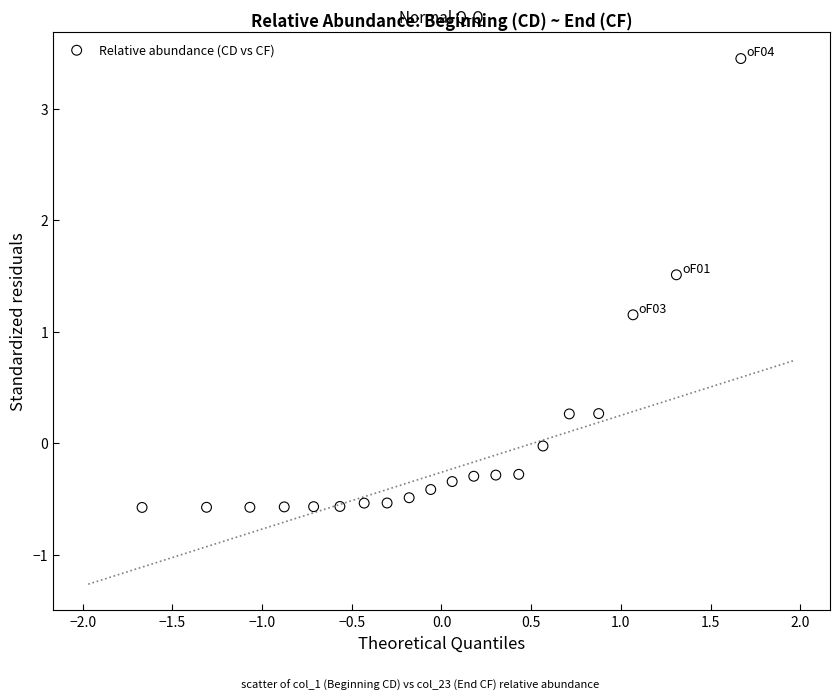

What is the range of Y values (max minus min)?

4.0